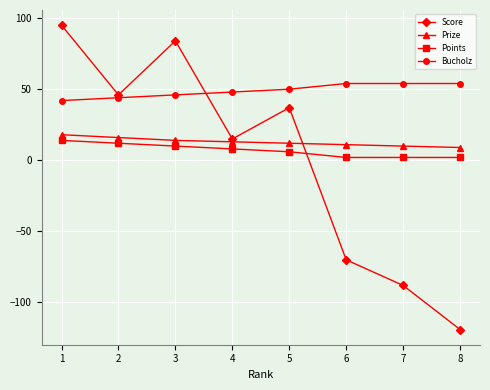

What is the average value of the Bucholz series?

49